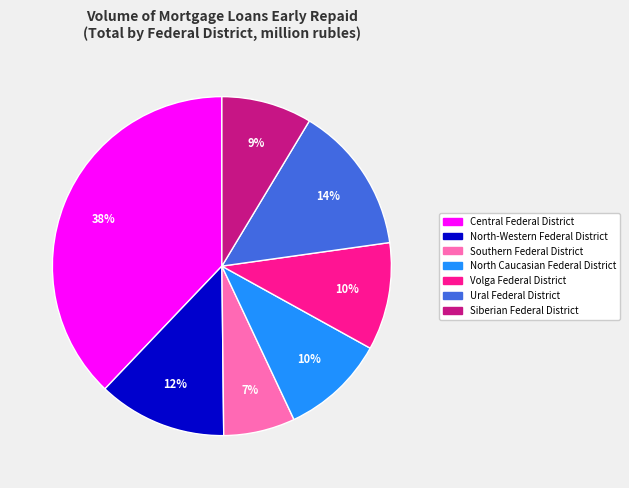

Which has a higher value, Volga Federal District or North-Western Federal District?

North-Western Federal District